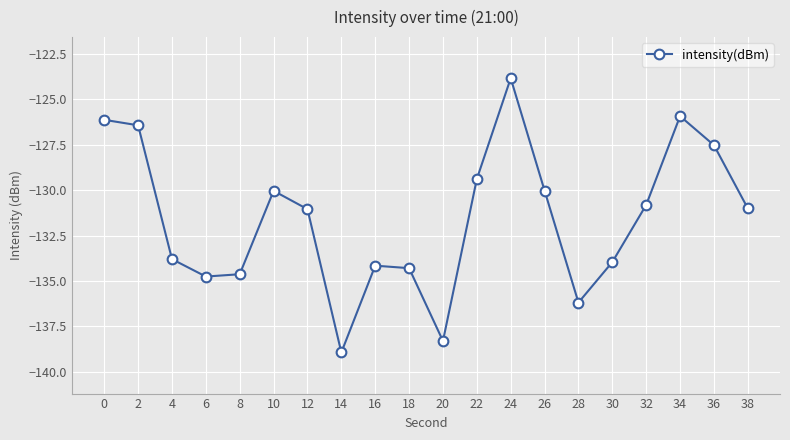

True or false: the data shows -130.0 at 10.

True